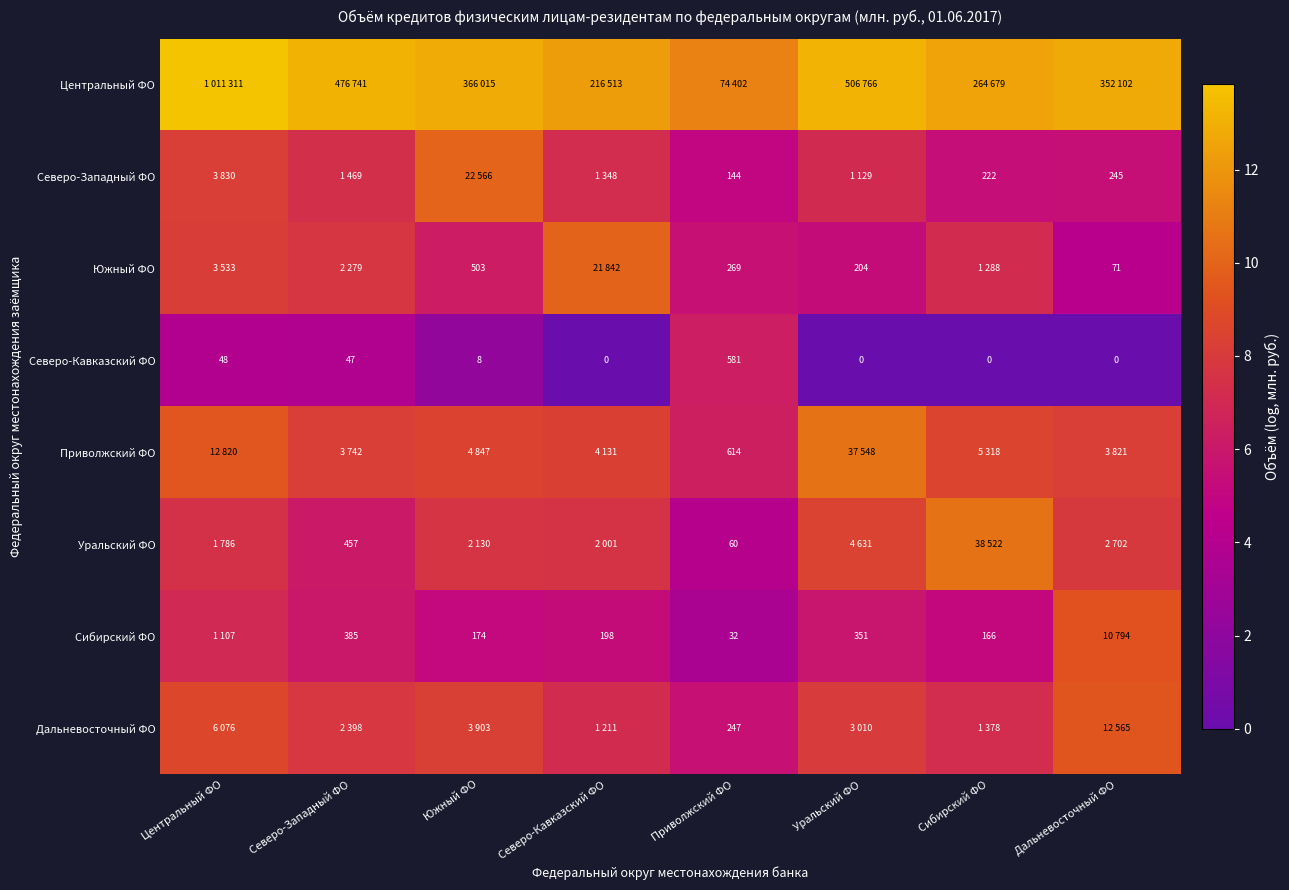

How many series are shown in this chart?

8